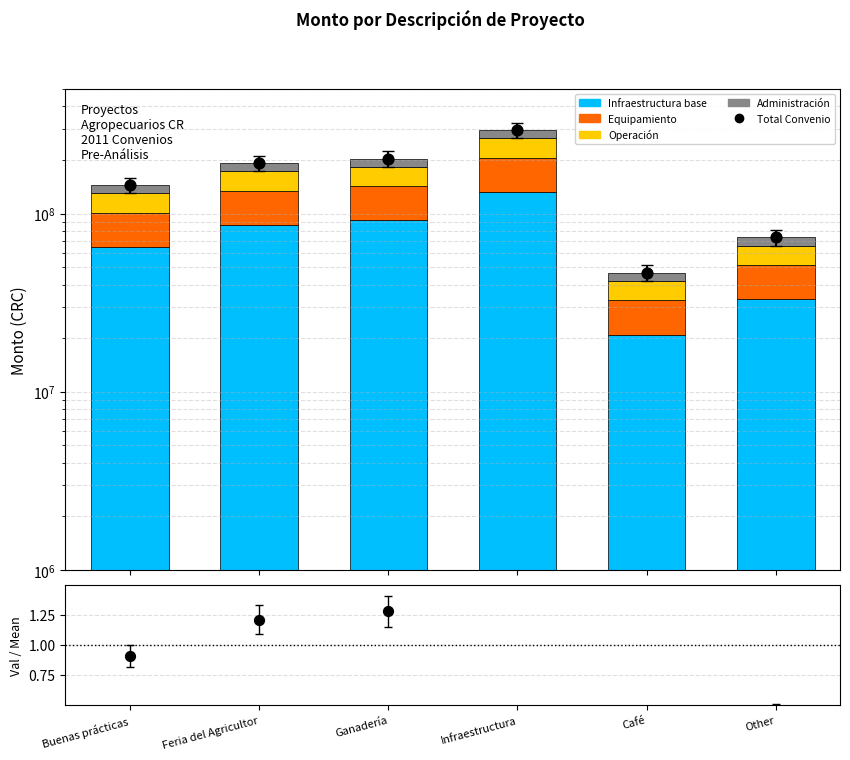

Which series has the largest total across all categories?

Total Convenio